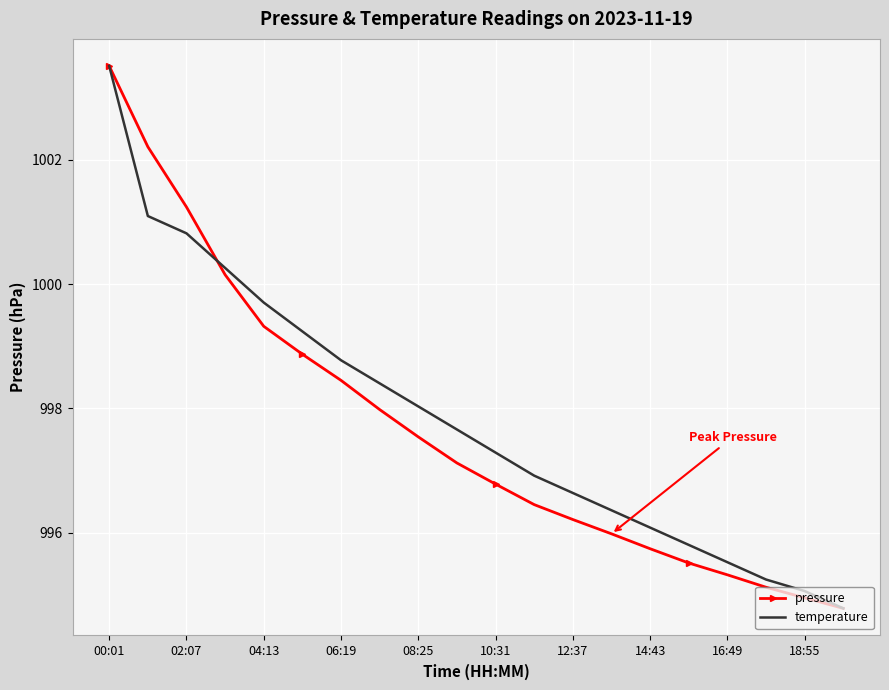

What is the smallest value displayed?

994.8